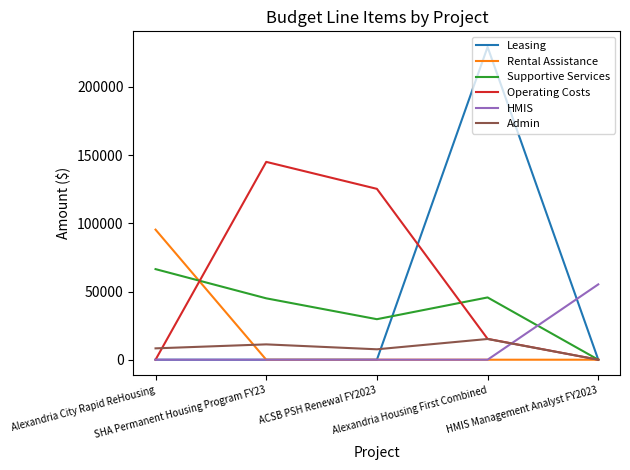

What is the maximum value shown in the chart?

229254